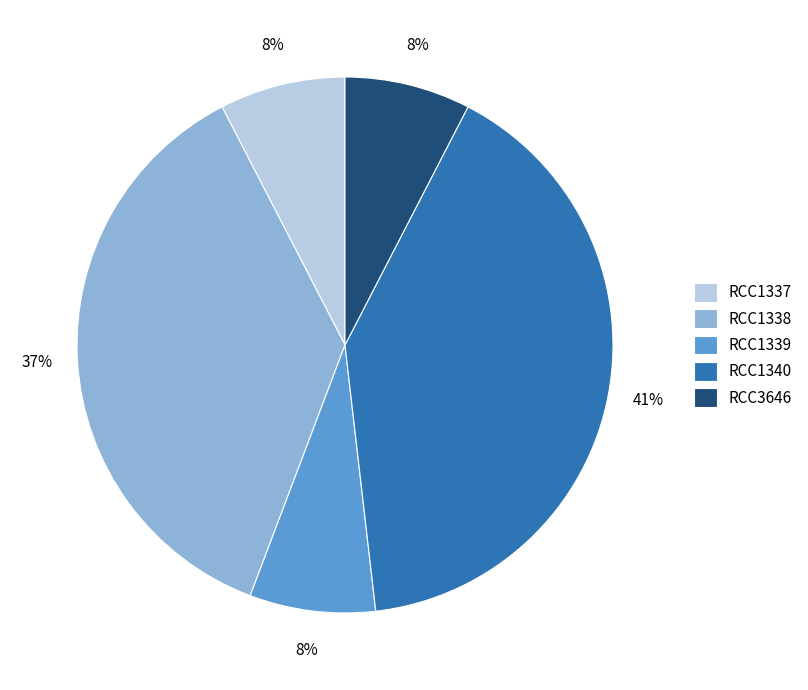

What is the largest slice in the pie chart?

RCC1340